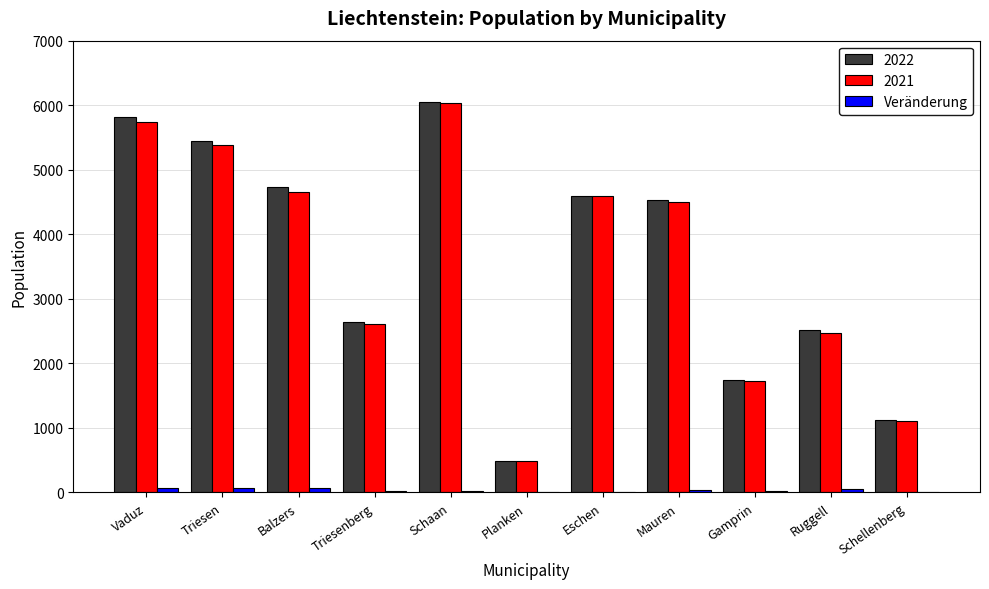

At which category is the sum across all series the highest?

Schaan